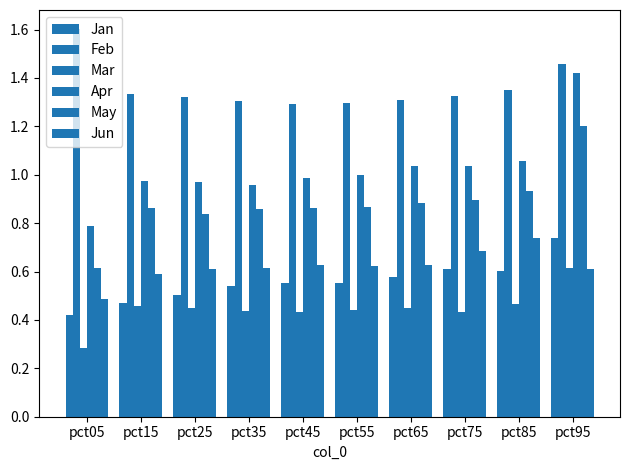

How many distinct data groups are displayed?

6